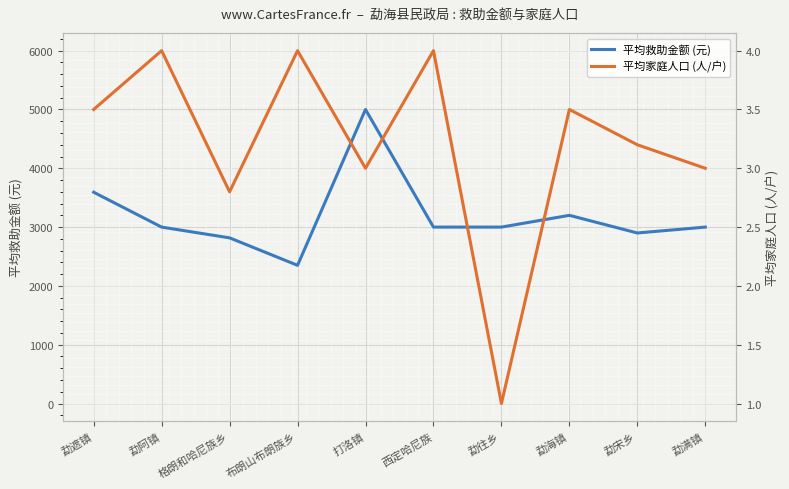

What is the minimum value shown in the chart?

1.0